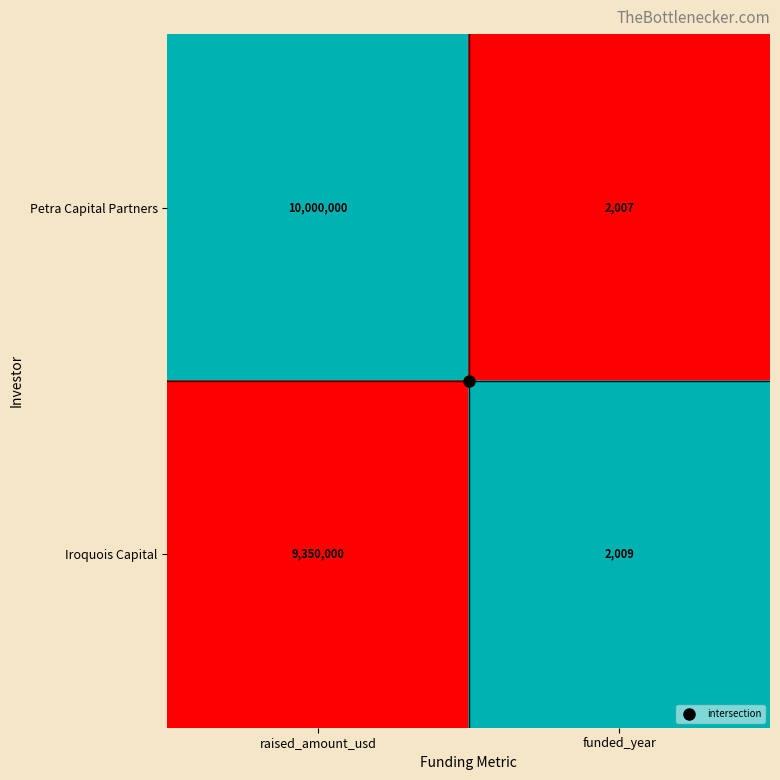

Which series has the largest total across all categories?

Petra Capital Partners